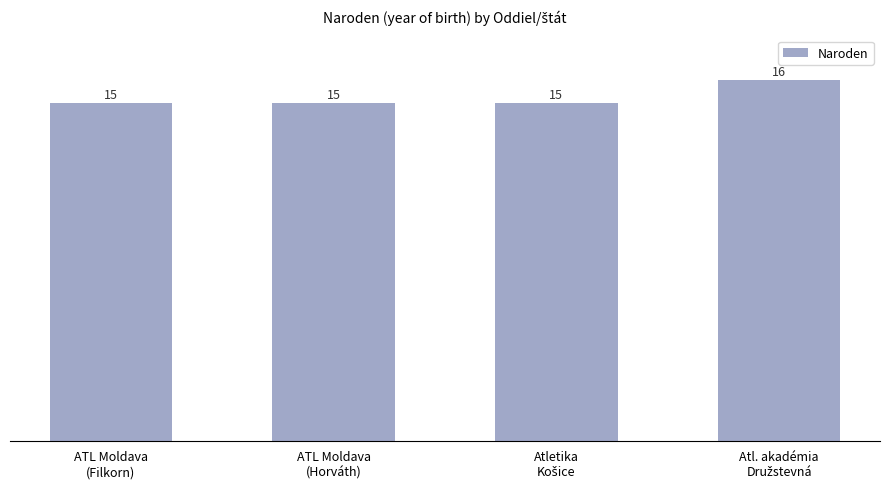

What is the label of the 4th bar from the right?

ATL Moldava
(Filkorn)